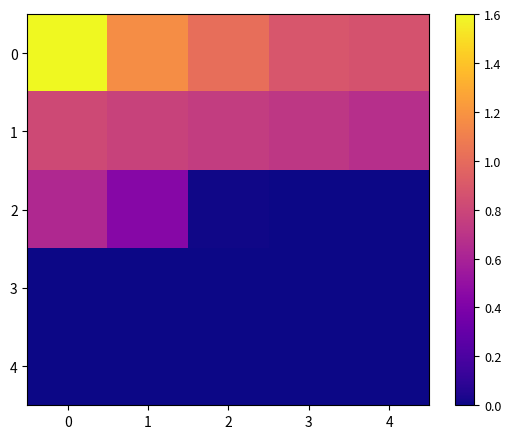

Reading left to right, transcribe all the data shown in this chart.

0: 0=1.6	1=1.2	2=1.0	3=0.9	4=0.9
1: 0=0.8	1=0.8	2=0.7	3=0.7	4=0.7
2: 0=0.6	1=0.4	2=0.0	3=0.0	4=0.0
3: 0=0.0	1=0.0	2=0.0	3=0.0	4=0.0
4: 0=0.0	1=0.0	2=0.0	3=0.0	4=0.0